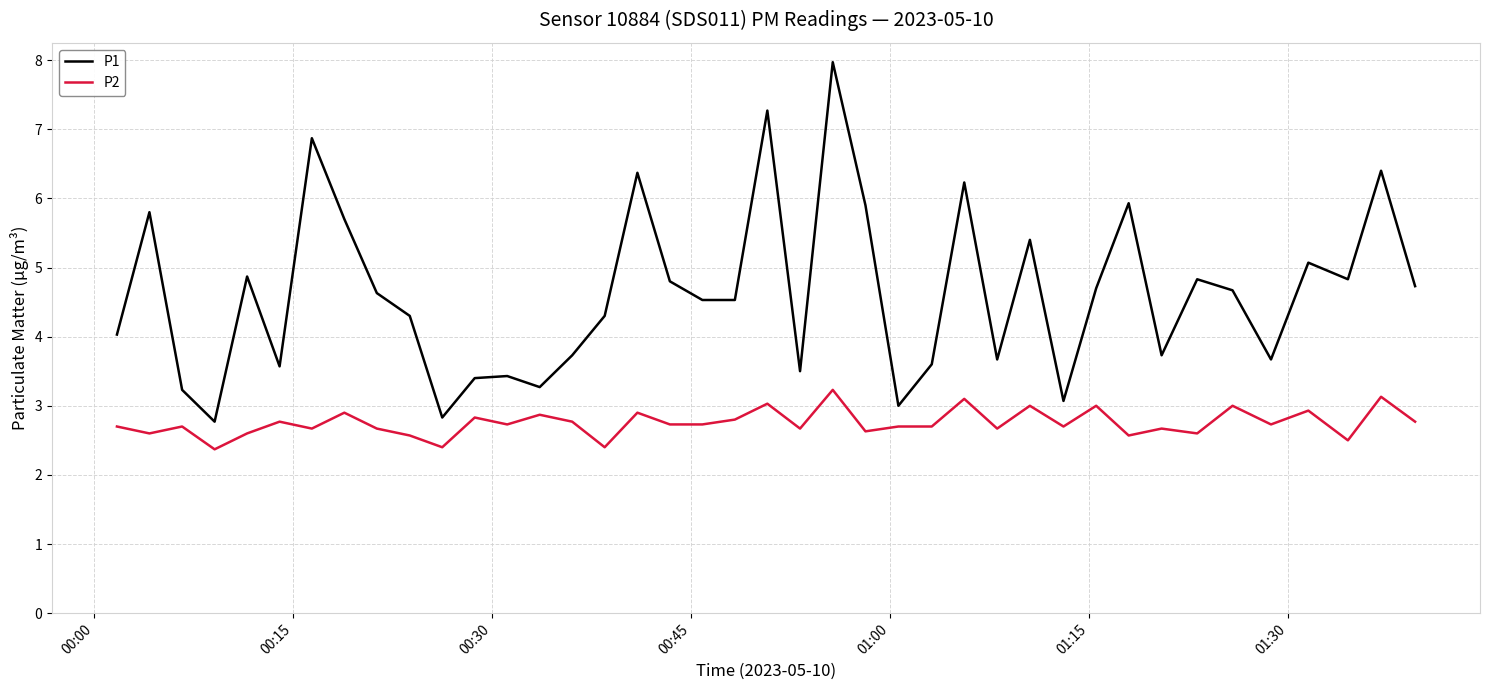

True or false: P2 and P1 intersect in this chart.

False